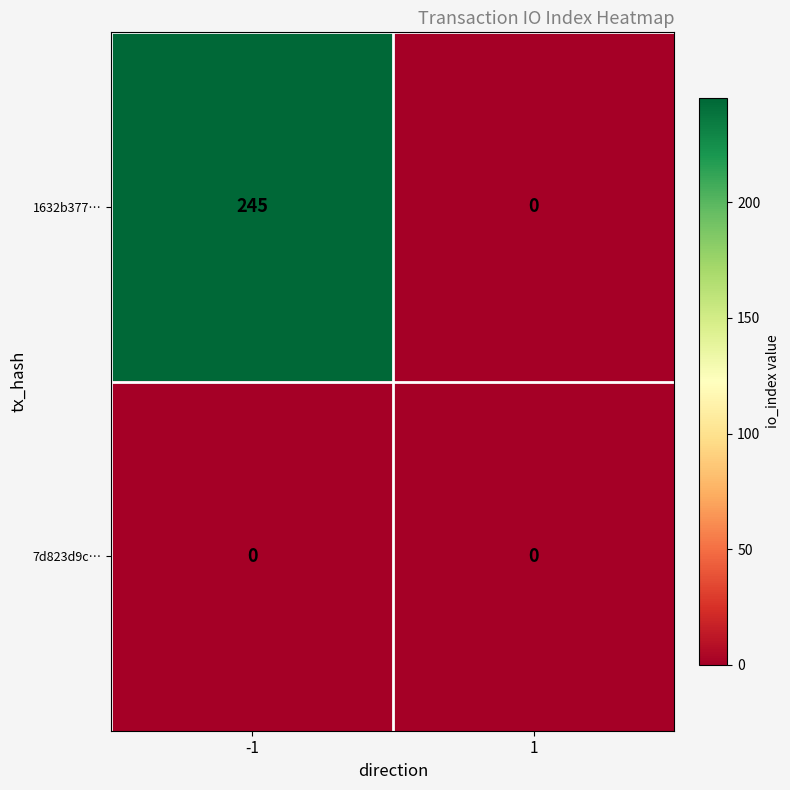

List the series in order of their peak value, highest first.

1632b377…, 7d823d9c…